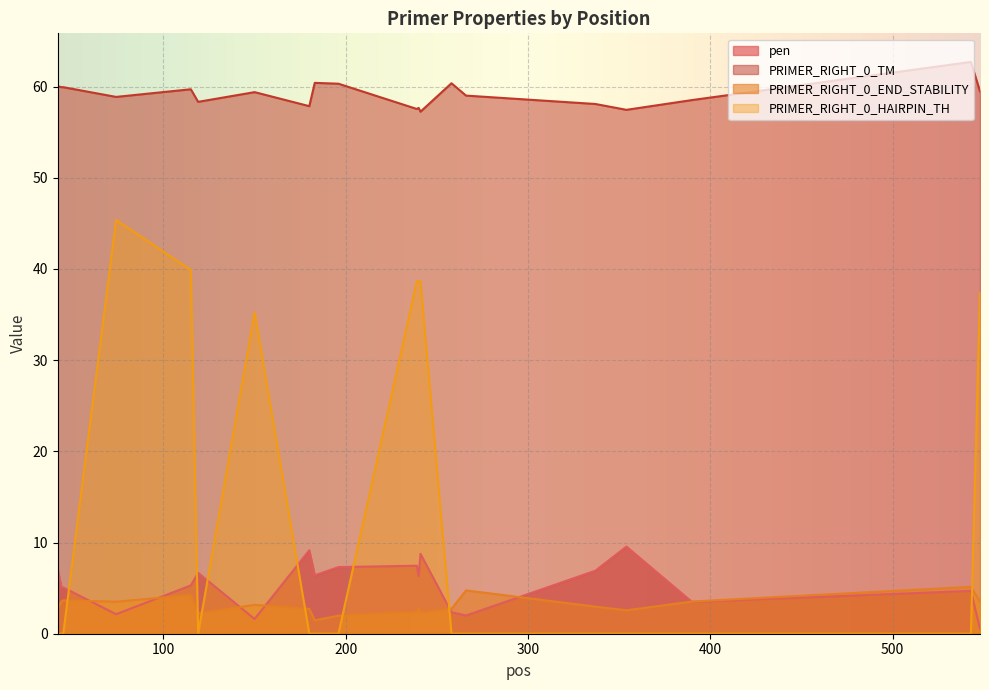

What is the value of the PRIMER_RIGHT_0_END_STABILITY point at the 2nd from the left?

3.5